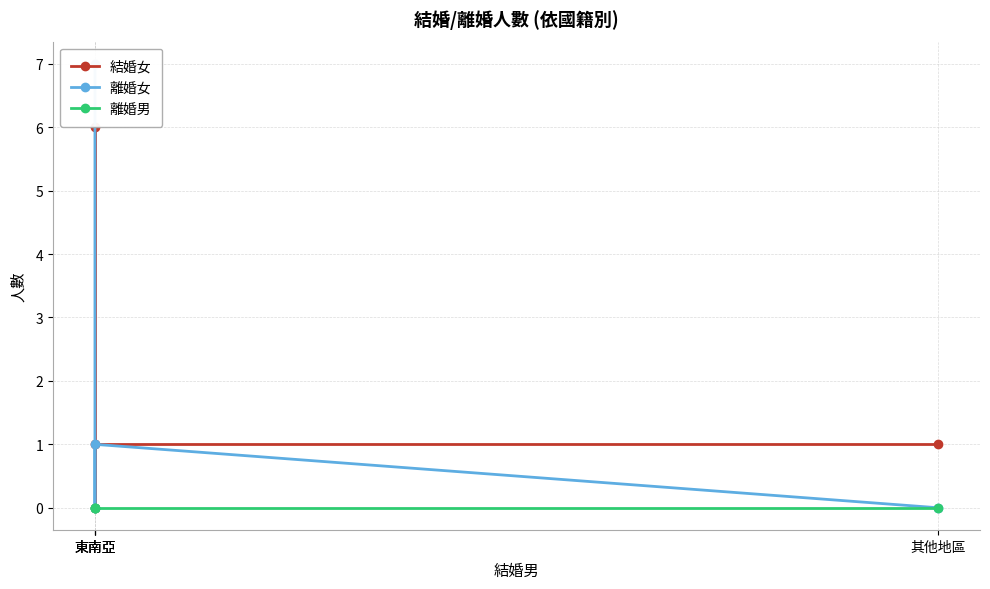

Rank the categories by 離婚男 value from lowest to highest.

東南亞, 東南亞, 東南亞, 其他地區